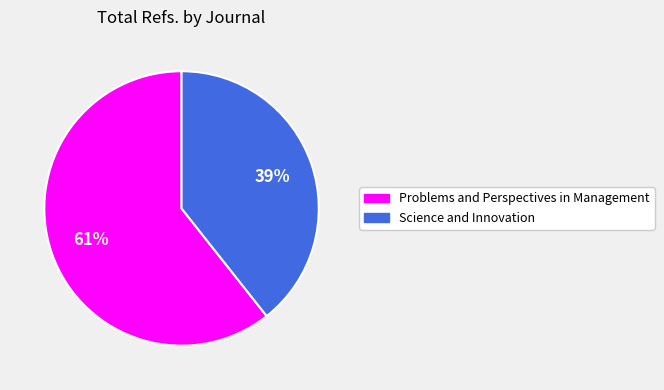

To the nearest percent, what is the combined percentage of Science and Innovation and Problems and Perspectives in Management?

100%